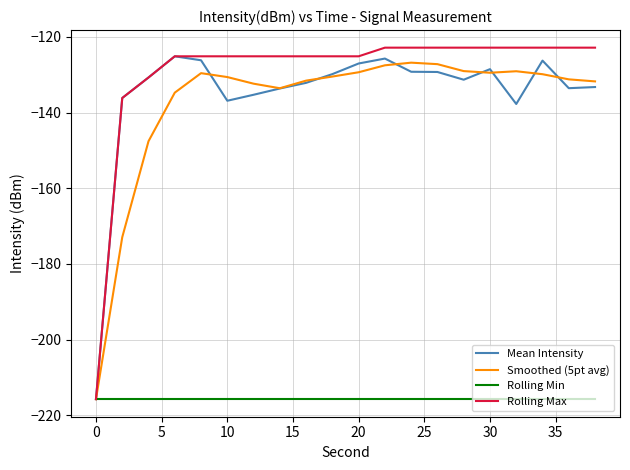

Which series has the largest total across all categories?

Rolling Max